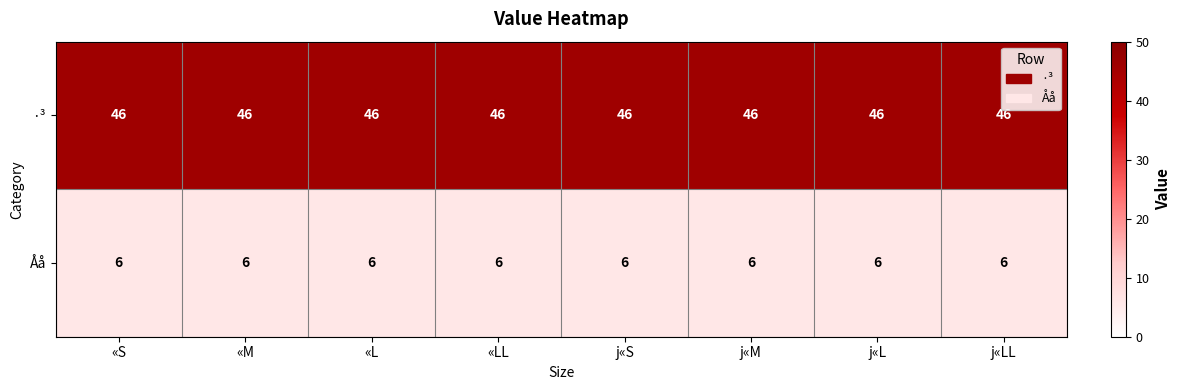

What is the approximate value of Åå at «LL?

6